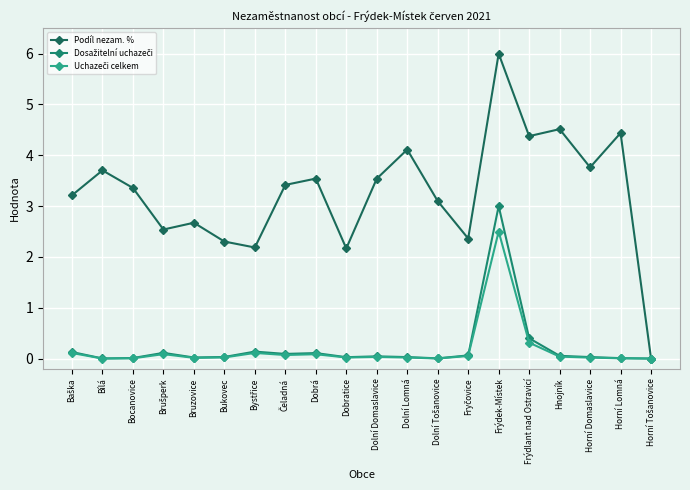

What value does the Podíl nezam. % series have at Hnojník?

4.5